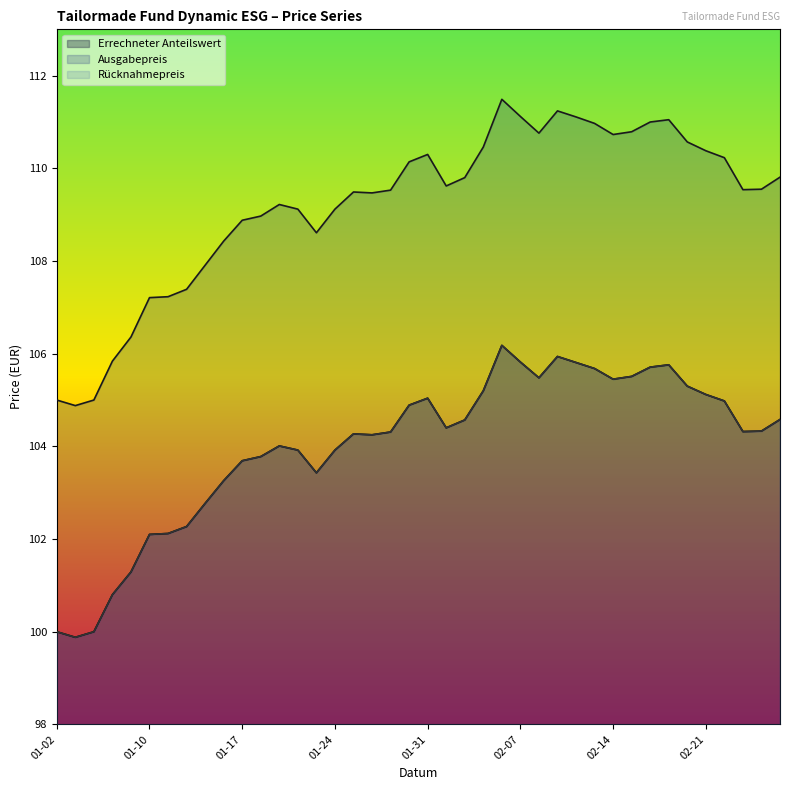

How many interior local peaks does the Rücknahmepreis series have?

6